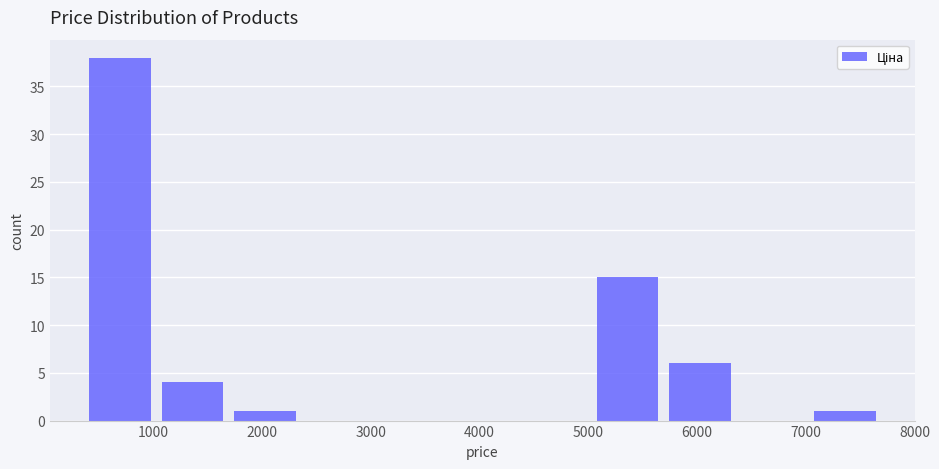

Reading left to right, transcribe this chart: for each bar, give the range it covers on the x-axis and its height. Neither the bar edges nor the heights are printed on the chart, so give them approximately, as read against the axes.

400 to 1000: 38
1000 to 1700: 4
1700 to 2400: 1
2400 to 3000: 0
3000 to 3700: 0
3700 to 4400: 0
4400 to 5000: 0
5000 to 5700: 15
5700 to 6400: 6
6400 to 7000: 0
7000 to 7700: 1